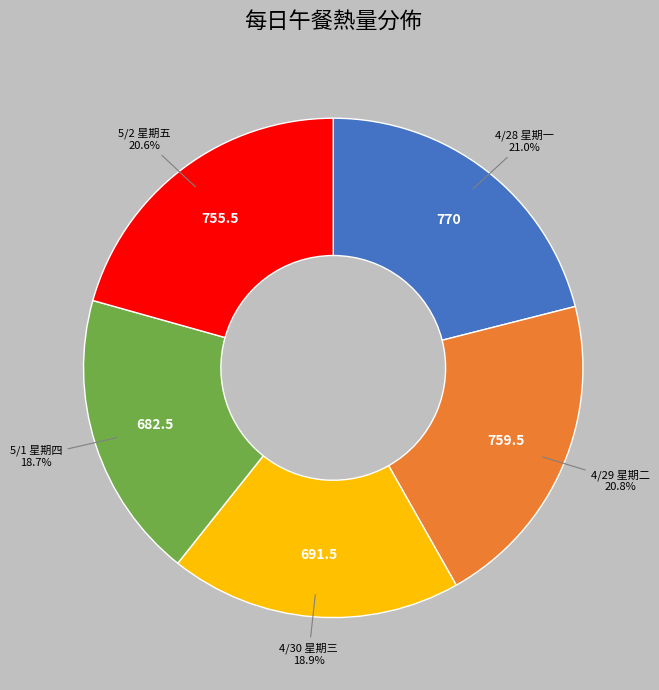

Does any single category account for the majority?

No